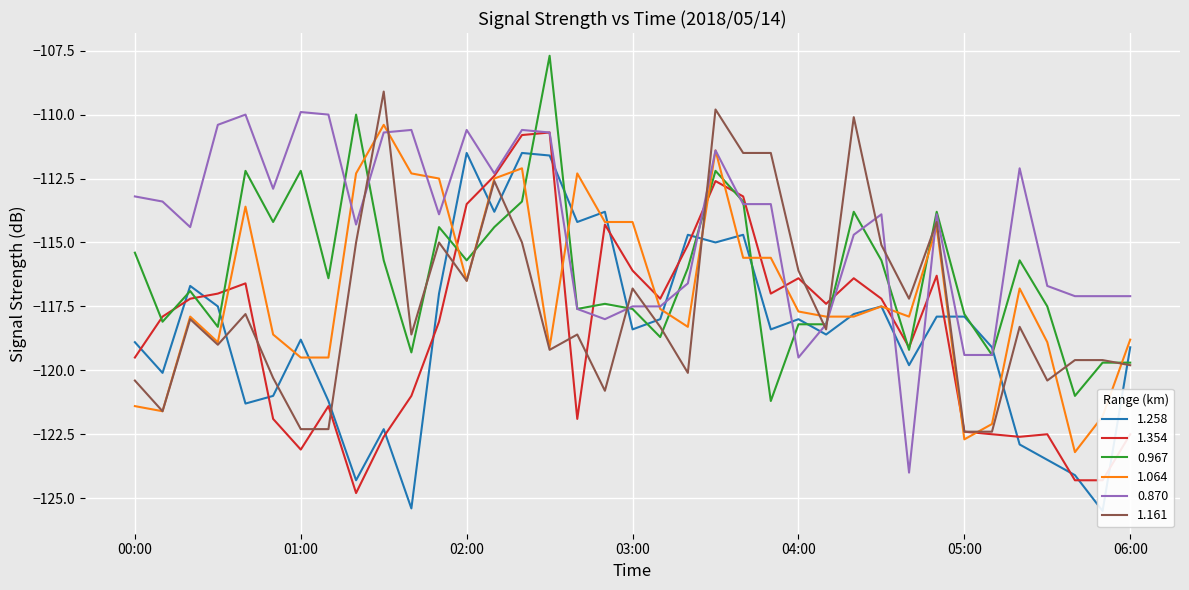

How many lines are shown in the chart?

6